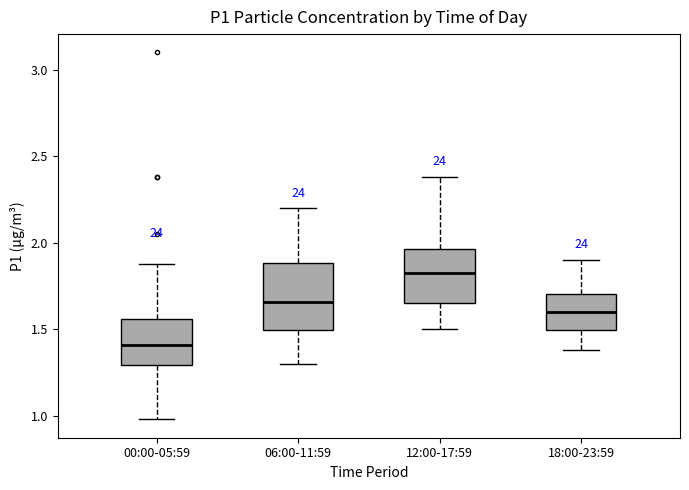

Reading left to right, transcribe this box plot: for each box, give where its median line is, the range the box spans, and where its two whiskers end, as read against the y-axis. The values are not printed on the chart, so give them approximately, as read against the axis.

00:00-05:59: median 1.40, box 1.30 to 1.55, whiskers 1.00 to 1.90
06:00-11:59: median 1.65, box 1.50 to 1.90, whiskers 1.30 to 2.20
12:00-17:59: median 1.85, box 1.65 to 1.95, whiskers 1.50 to 2.40
18:00-23:59: median 1.60, box 1.50 to 1.70, whiskers 1.40 to 1.90